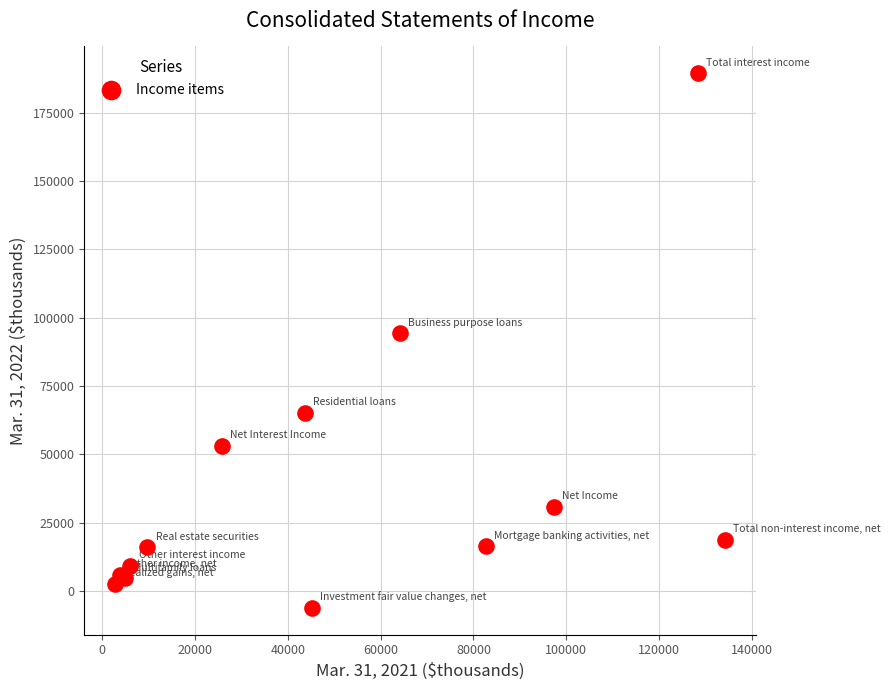

What Y value in the scatter plot is closest to 91640?

94299